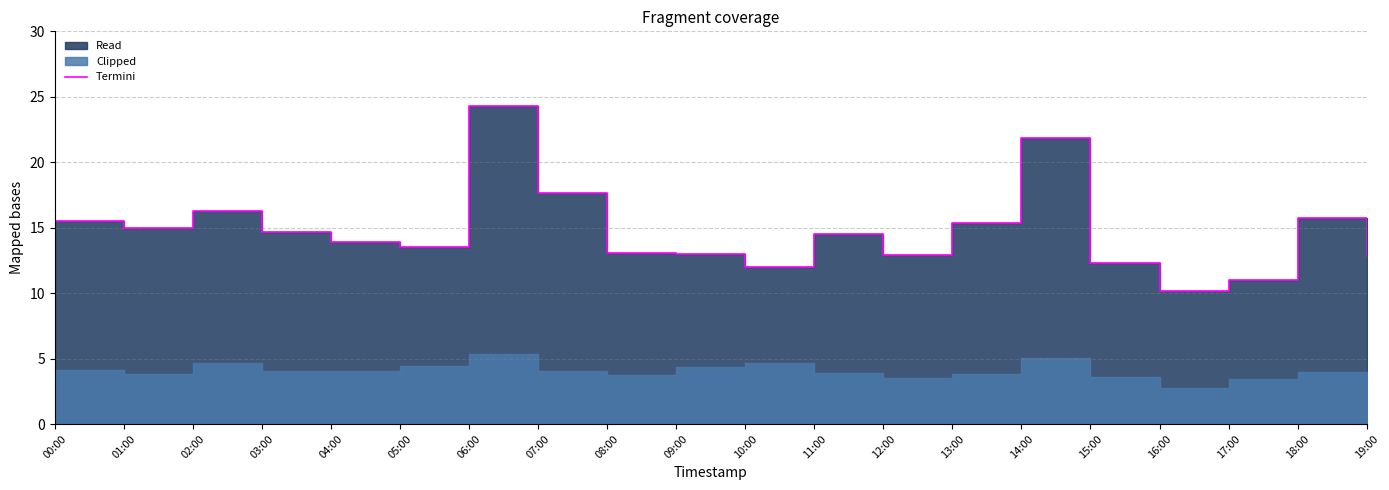

What is the label of the 9th point from the right?

11:00